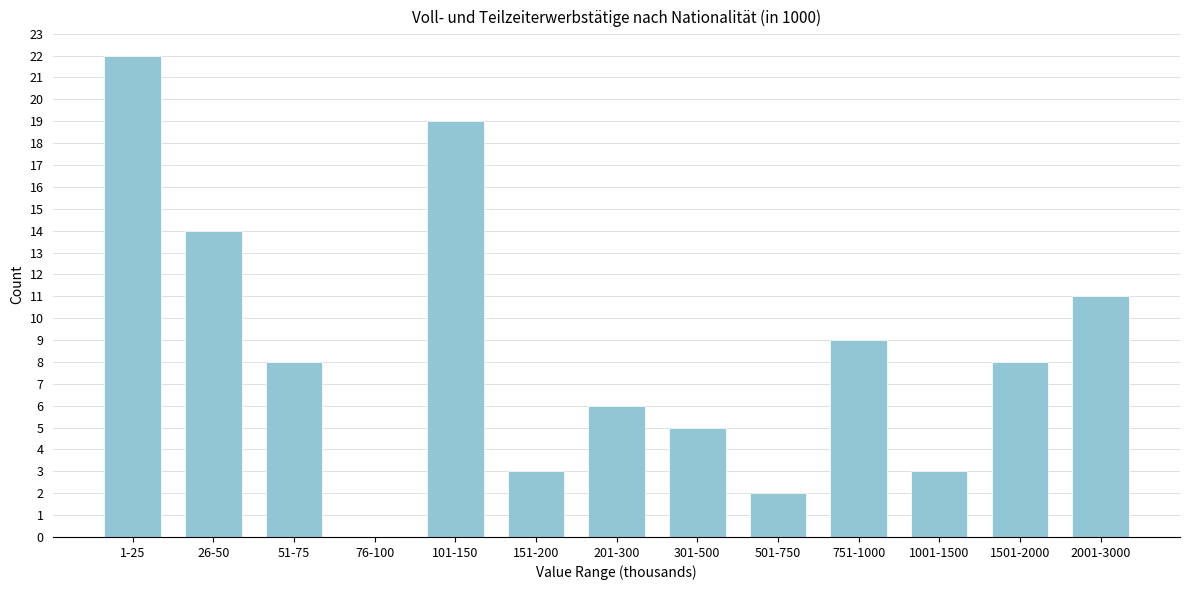

Reading left to right, list all the values displayed in this chart.

1-25=22	26-50=14	51-75=8	76-100=0	101-150=19	151-200=3	201-300=6	301-500=5	501-750=2	751-1000=9	1001-1500=3	1501-2000=8	2001-3000=11